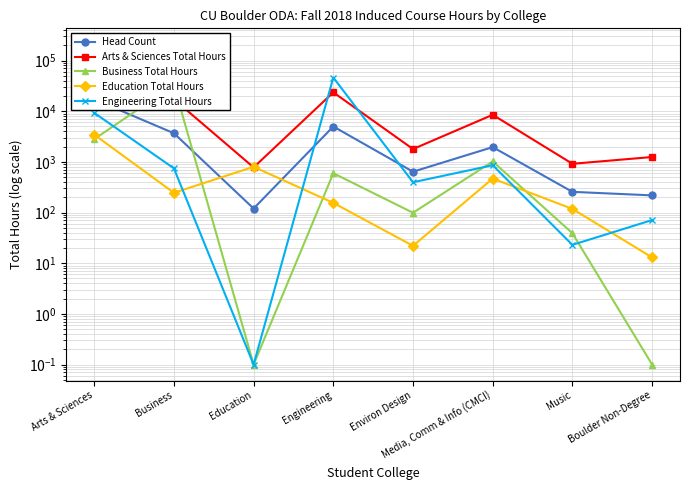

Is it true that Engineering Total Hours equals 3661.7 at Arts & Sciences?

False